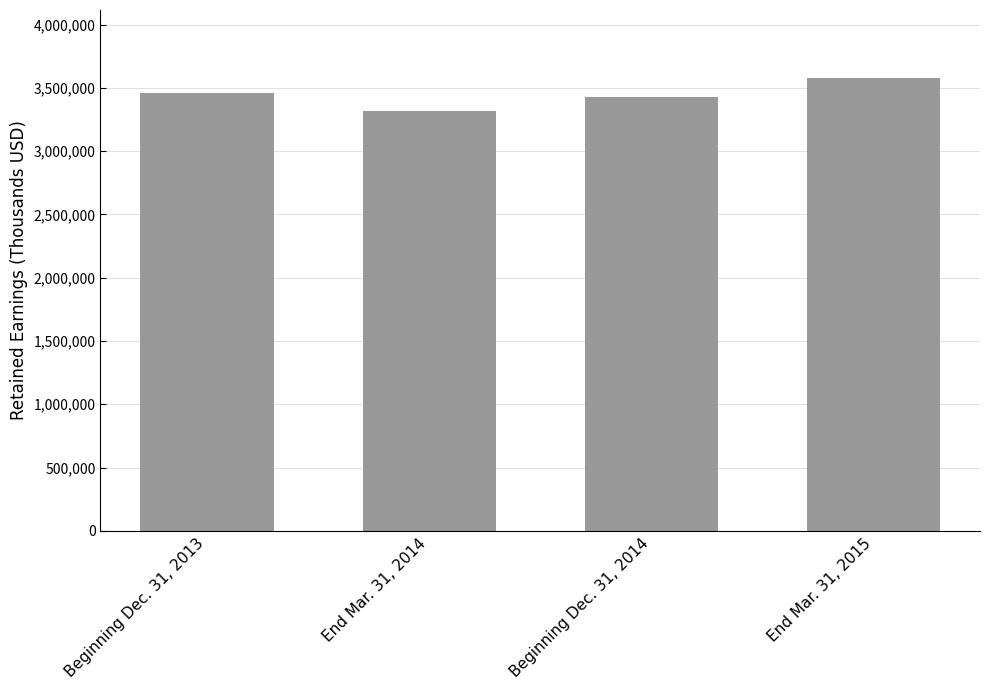

Are the bars horizontal?

No